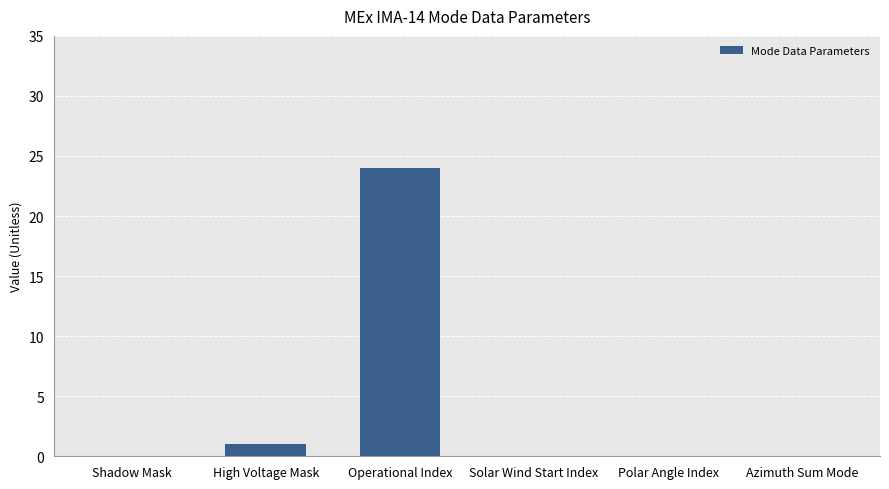

At which label is the value closest to 12?

High Voltage Mask